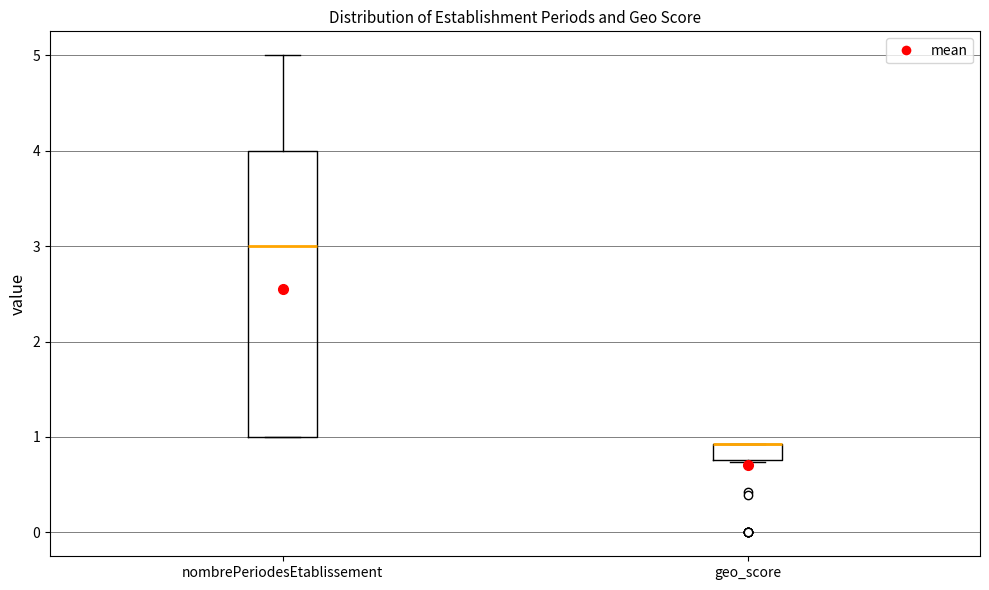

Reading left to right, read every box against the y-axis: the position of its median line, the range the box covers, and the ends of its whiskers. The values are not printed on the chart, so give them approximately, as read against the axis.

nombrePeriodesEtablissement: median 3.0, box 1.0 to 4.0, whiskers 1.0 to 5.0
geo_score: median 0.9 (drawn on the box's upper edge), box 0.8 to 0.9, whiskers 0.7 to 0.9